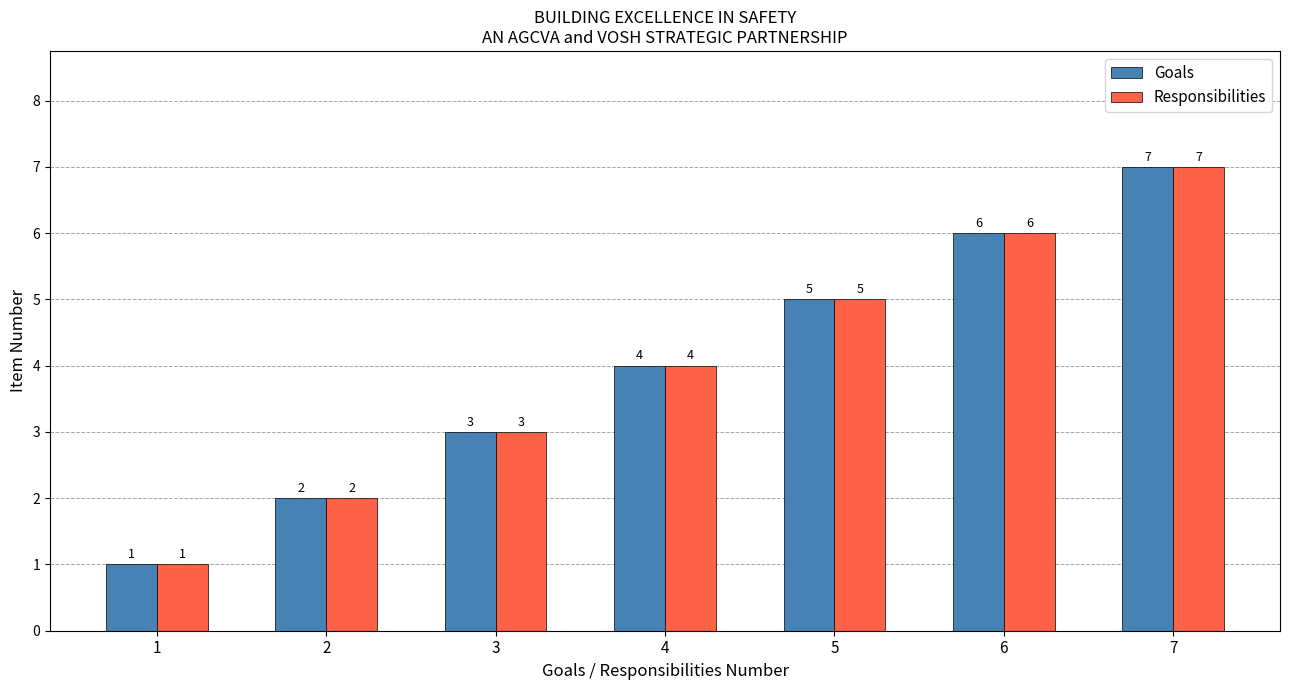

How many data points in Goals are less than 4?

3